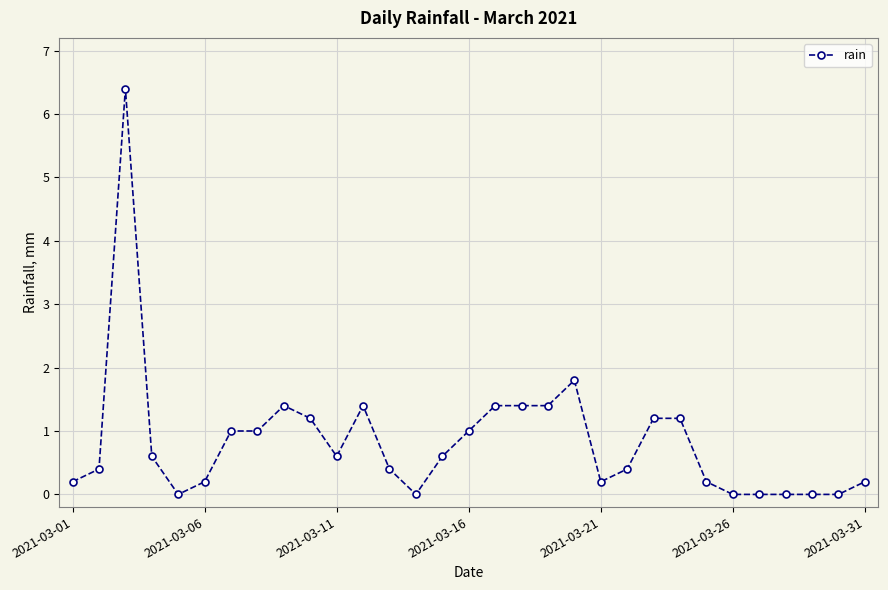

True or false: there are more than 0 points higher than both neighbors.

True